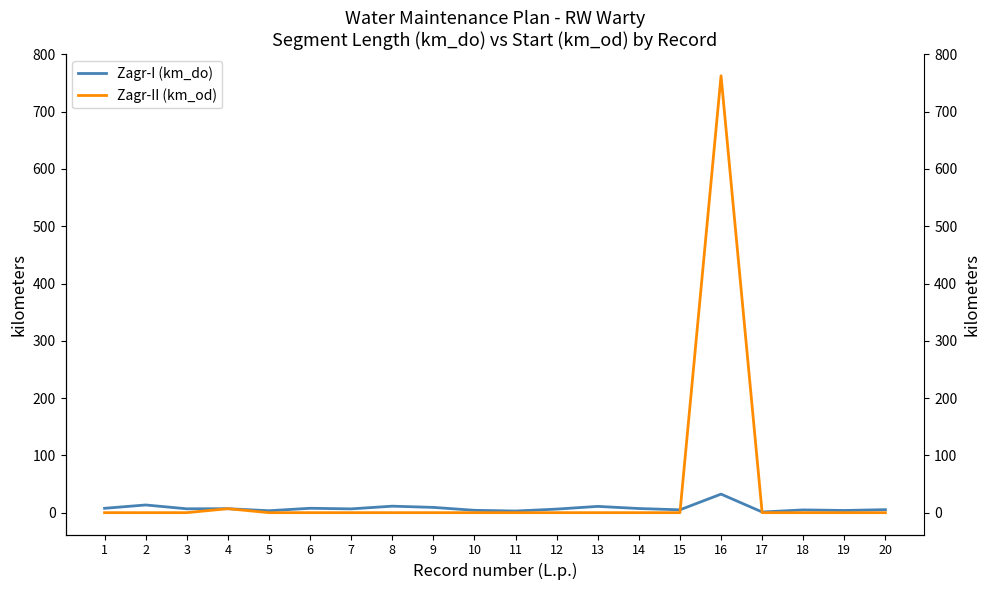

What is the difference between the highest and lowest values at 7?

6.6